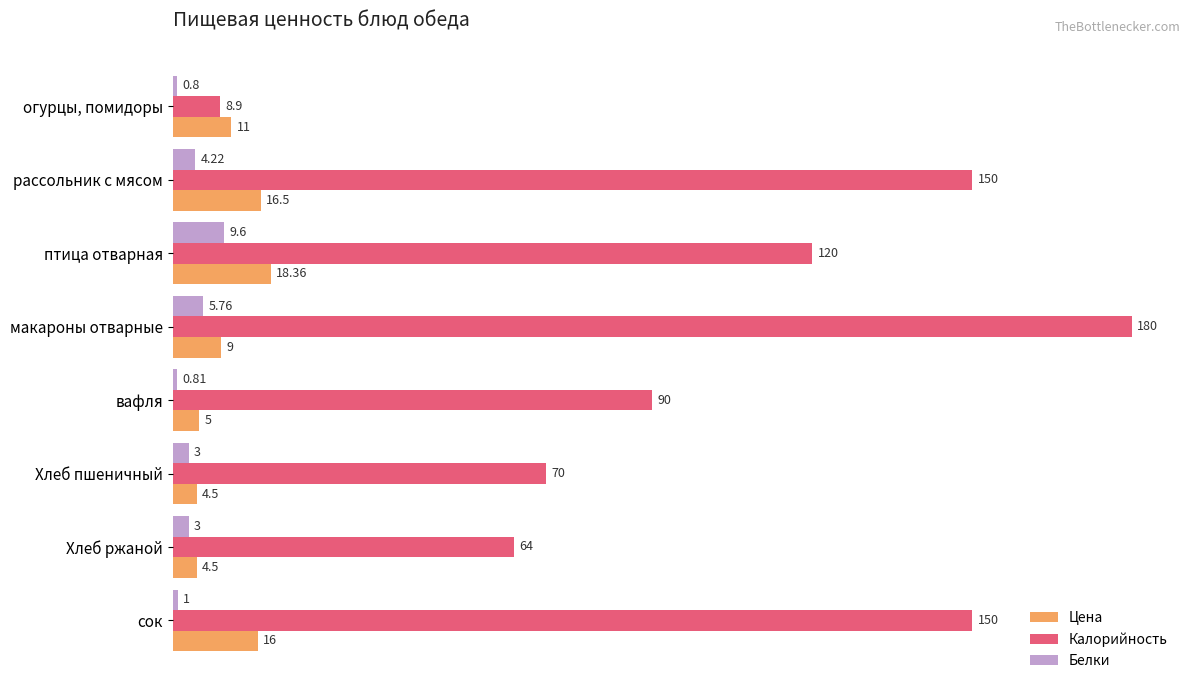

Rank the series by their maximum value, from lowest to highest.

Белки, Цена, Калорийность